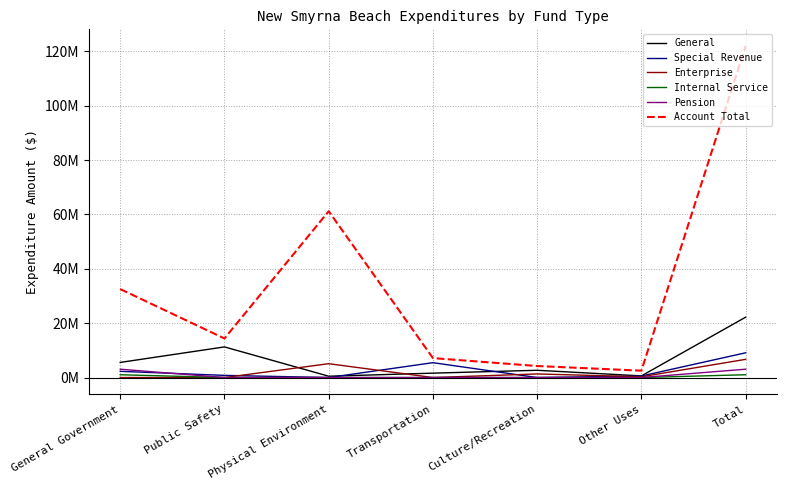

At which label does Pension reach its minimum?

Public Safety